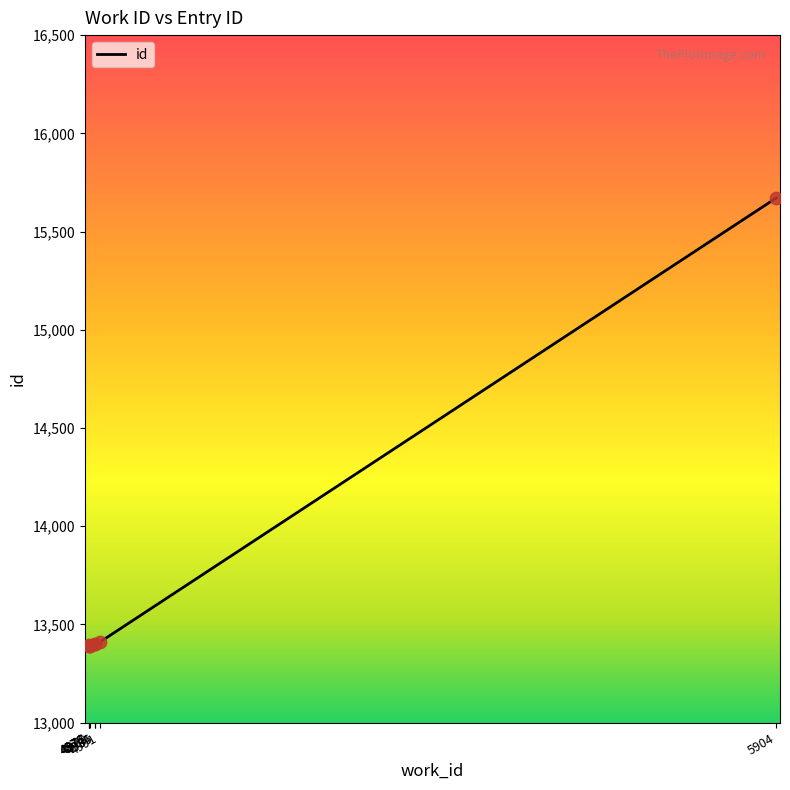

Approximately how many times larger is the value at 4991 compared to 4985?

1.0